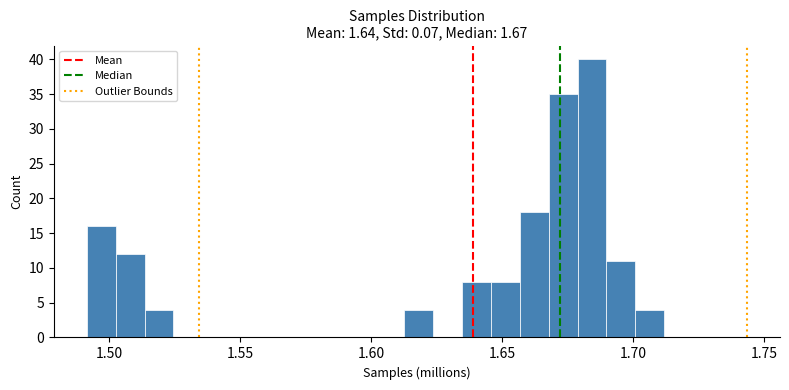

Read against the x-axis, roughly where is the centre of the tallest bar?

1.685